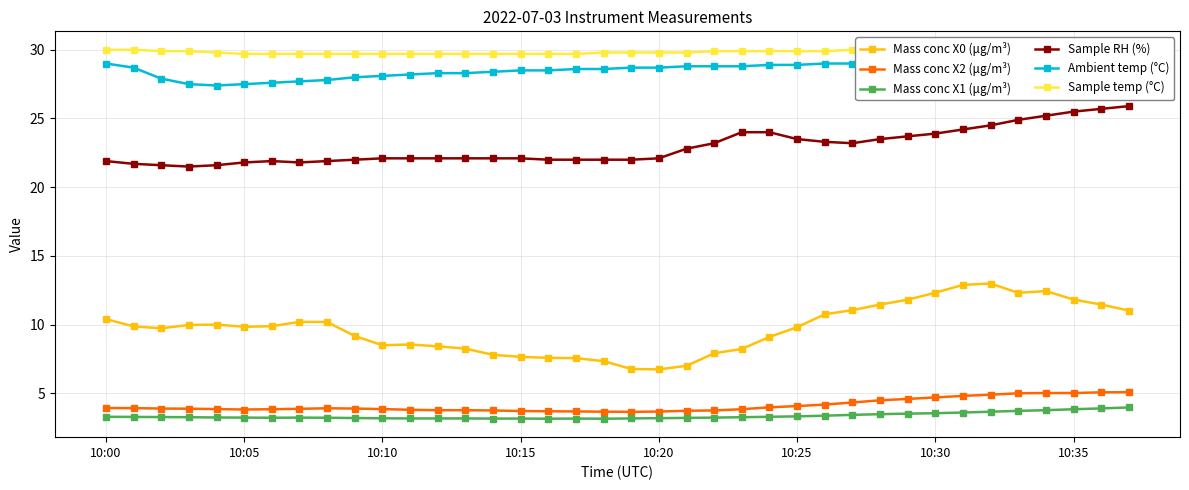

How many lines are shown in the chart?

6